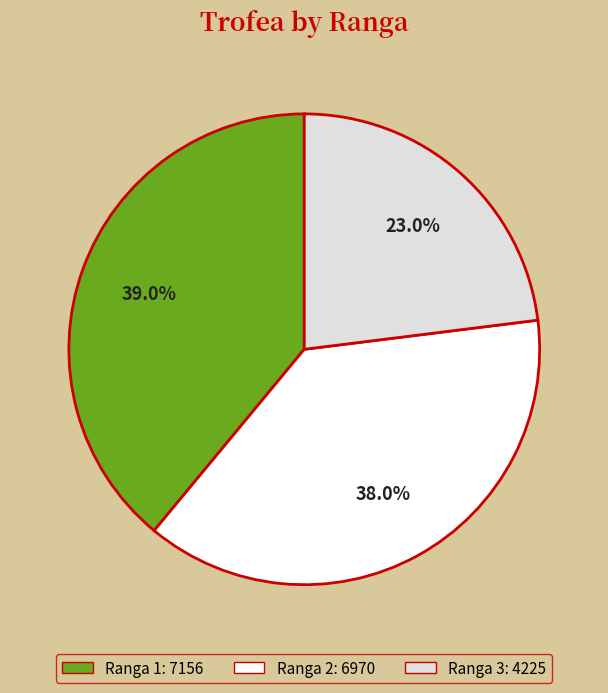

Is there a majority slice in this chart?

No